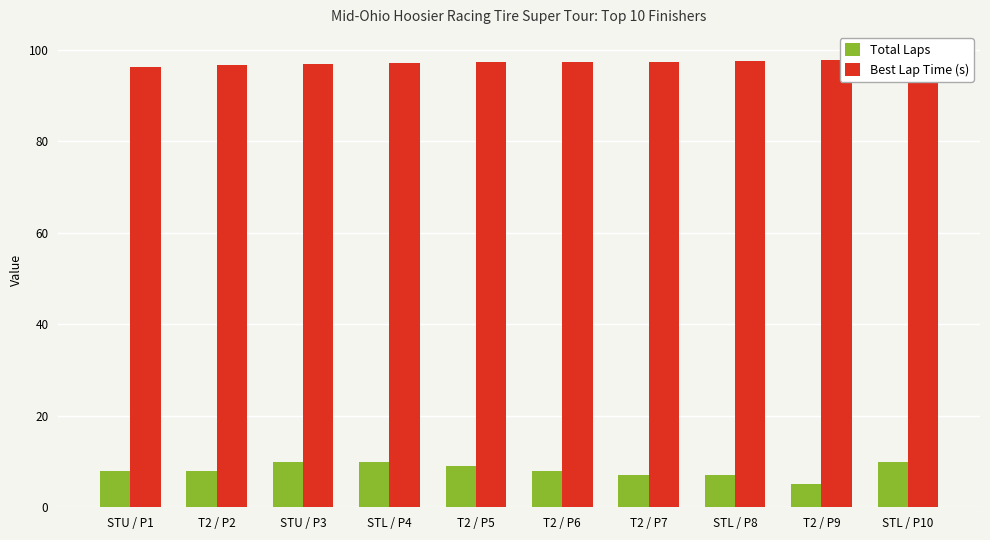

Which series has the largest total across all categories?

Best Lap Time (s)